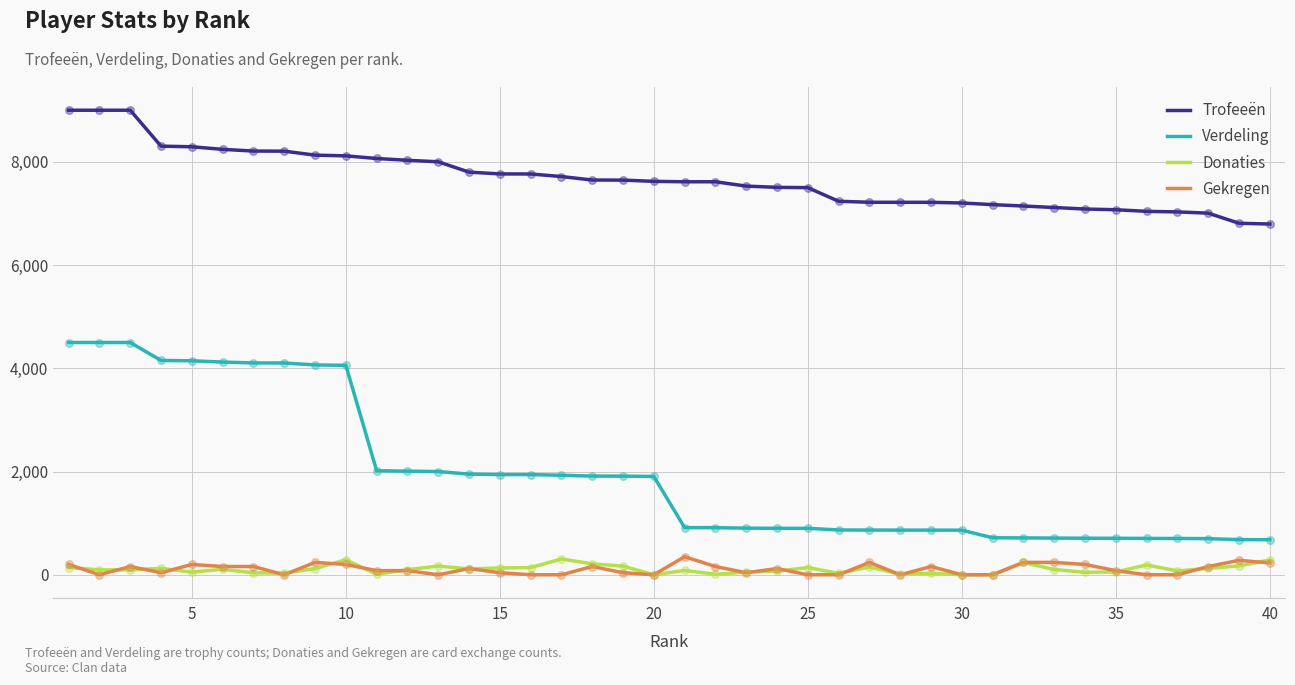

What are all the series names shown in the legend?

Trofeeën, Verdeling, Donaties, Gekregen